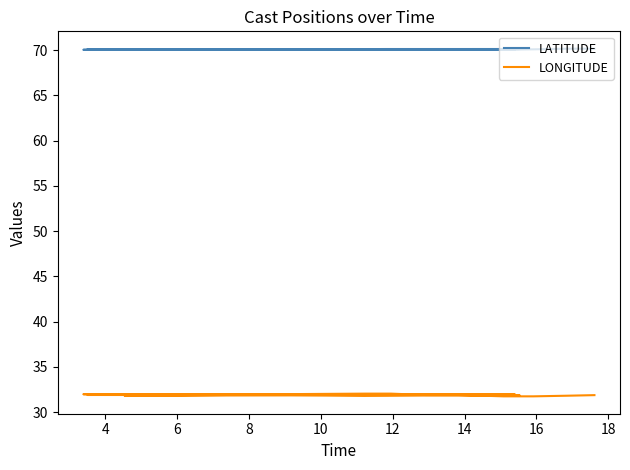

Which category has the lowest value across all series?

16